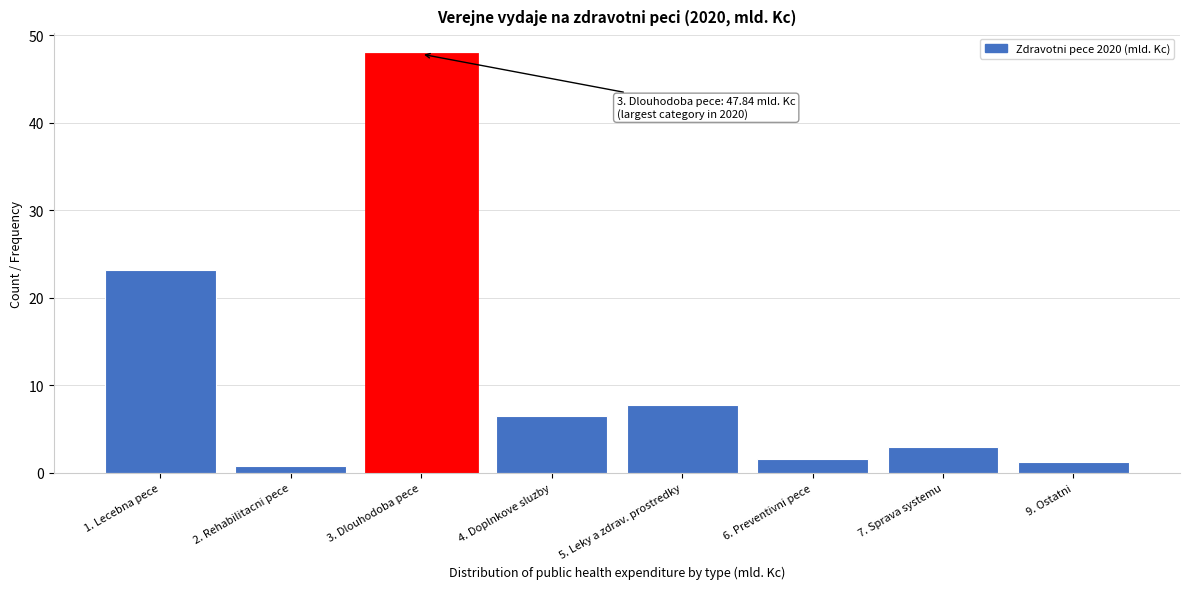

Reading right to left, transcribe all the data shown in this chart.

1.3	3.0	1.5	7.8	6.5	47.8	0.8	23.2